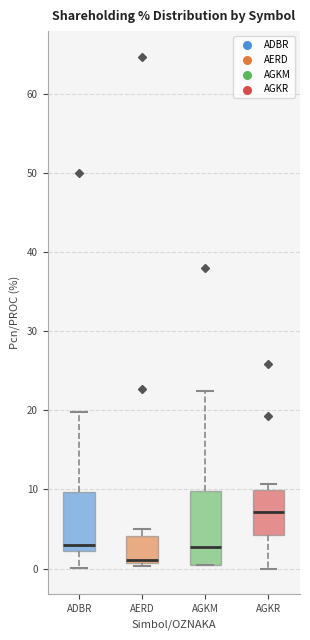

Reading left to right, read every box against the y-axis: the position of its median line, the range the box covers, and the ends of its whiskers. The values are not printed on the chart, so give them approximately, as read against the axis.

ADBR: median 3, box 2 to 10, whiskers 0 to 20
AERD: median 1 (just above the box's lower edge), box 1 to 4, whiskers 0 to 5
AGKM: median 3, box 1 to 10, whiskers 0 to 22
AGKR: median 7, box 4 to 10, whiskers 0 to 11